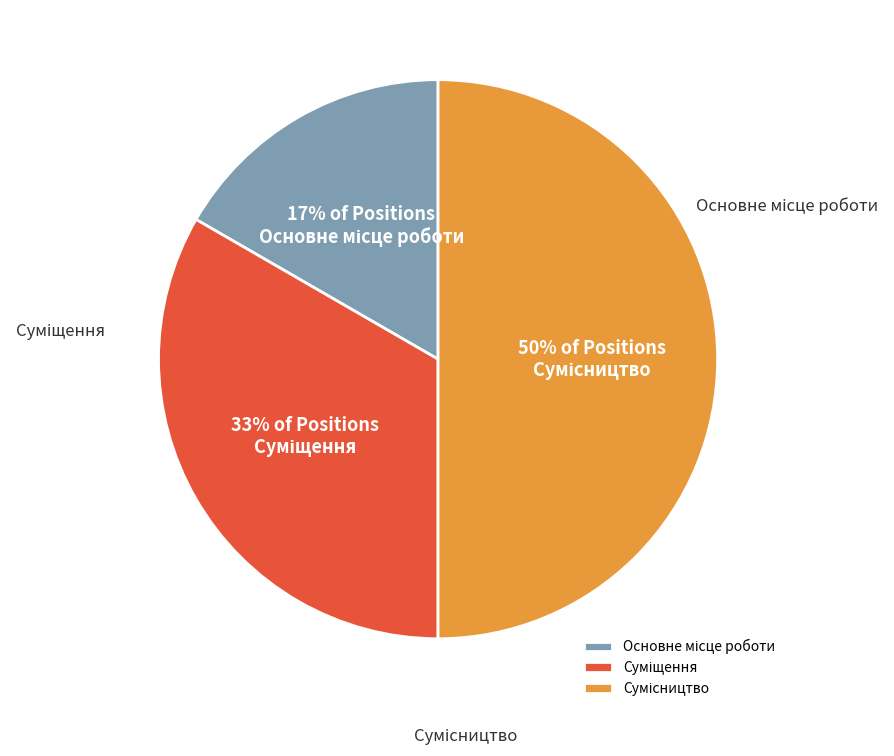

The Основне місце роботи slice represents 25% of the pie. True or false?

False